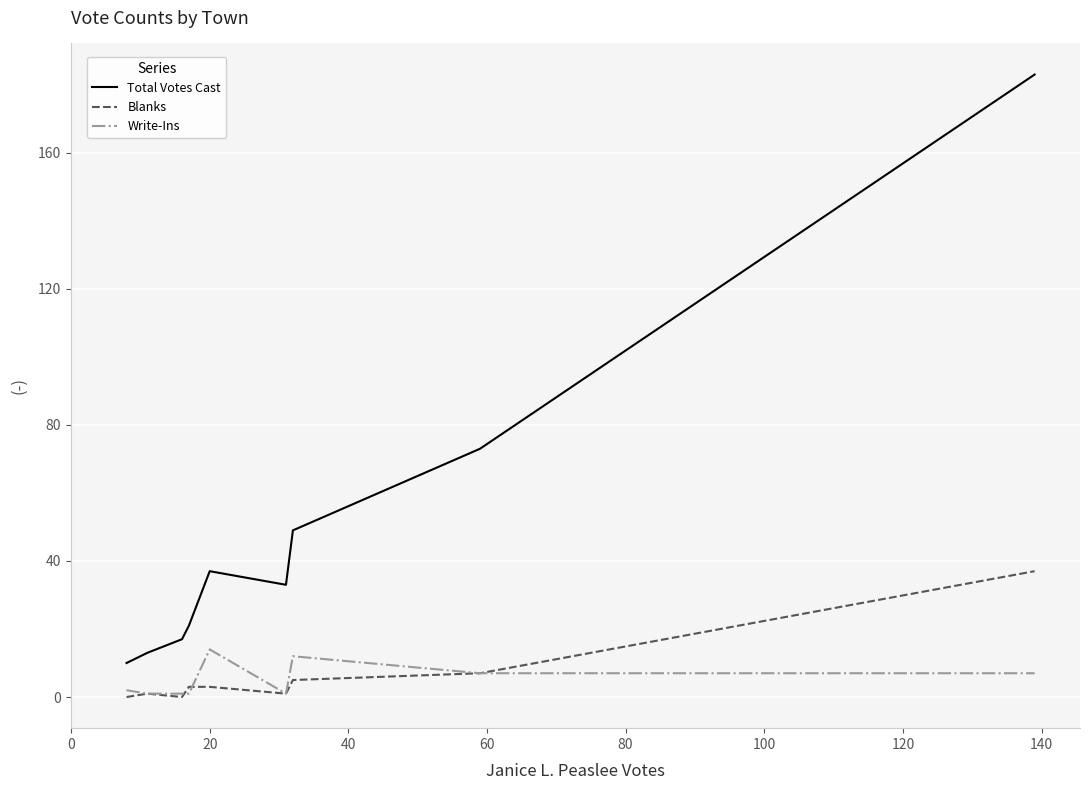

Which series has the largest range (max minus min)?

Total Votes Cast